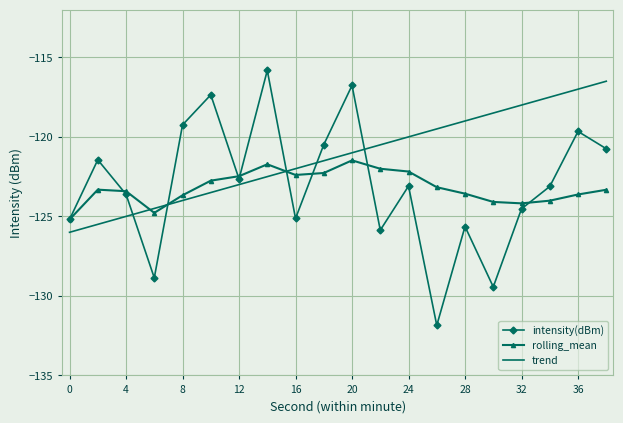

After their last crossing, which series has the higher values: rolling_mean or trend?

trend